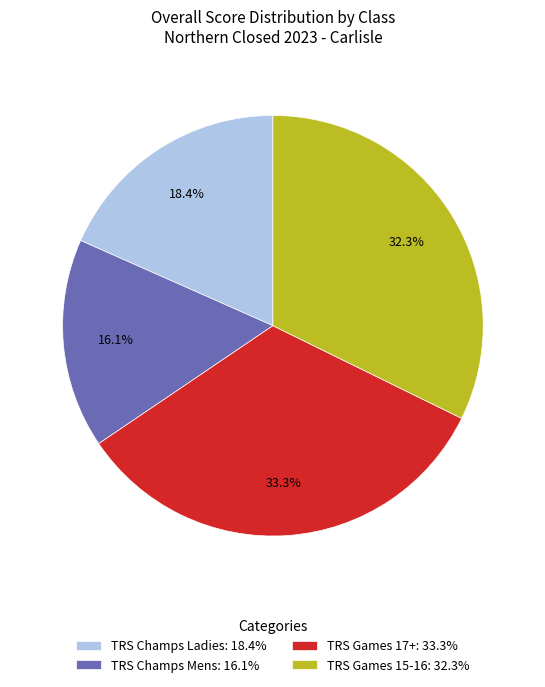

Which has a higher value, TRS Champs Ladies or TRS Games 15-16?

TRS Games 15-16